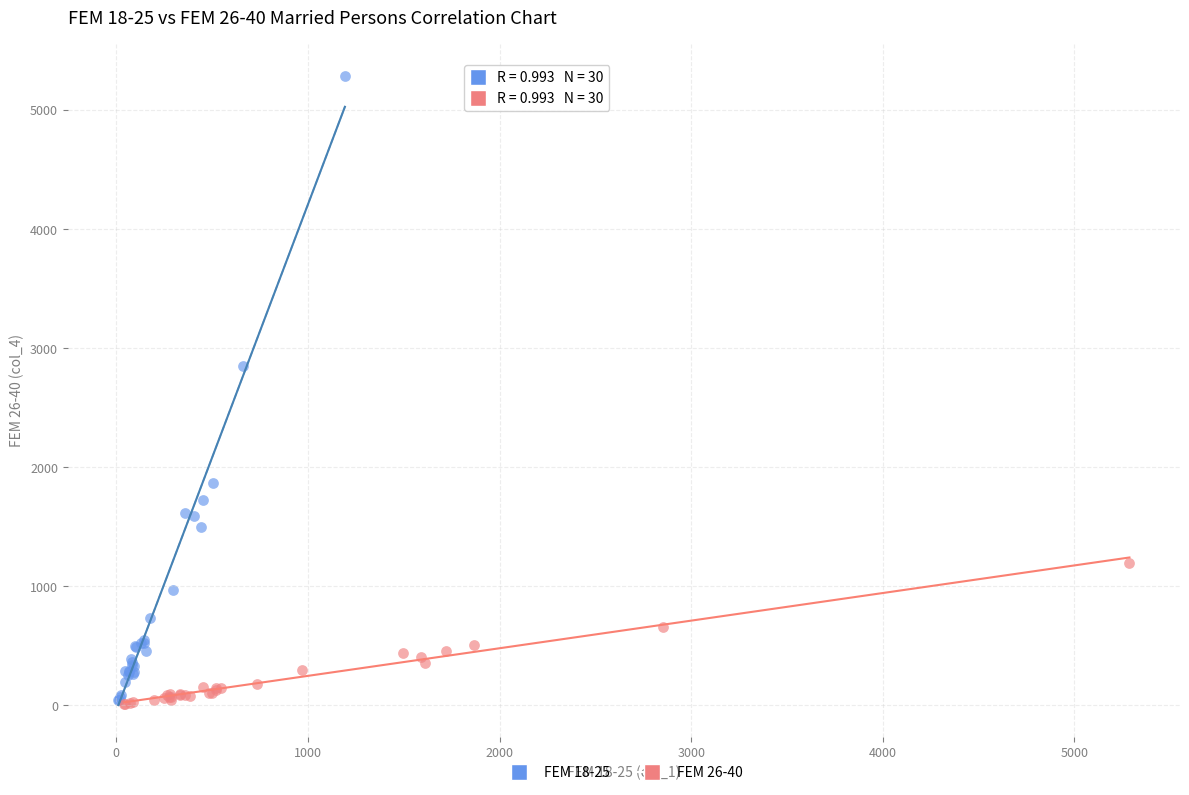

Which series has the largest Y range (max minus min)?

FEM 18-25